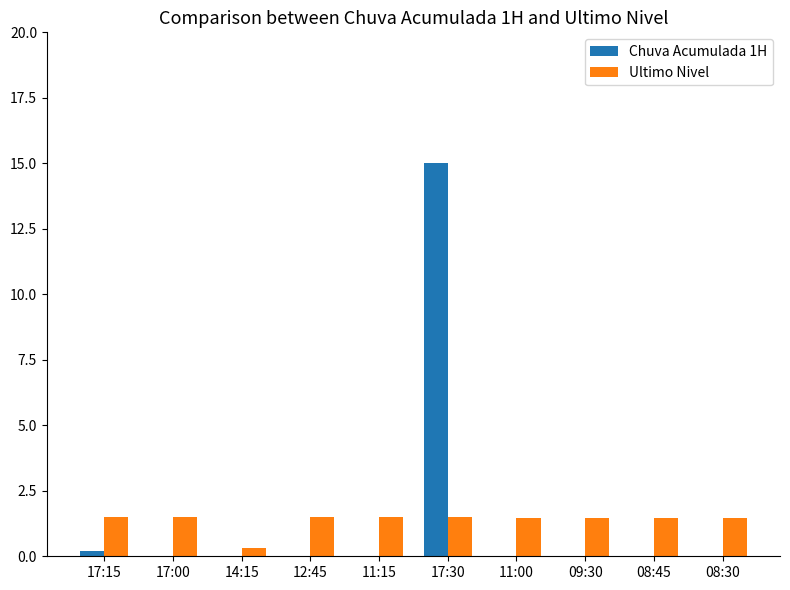

What is the average value of the Ultimo Nivel series?

1.4